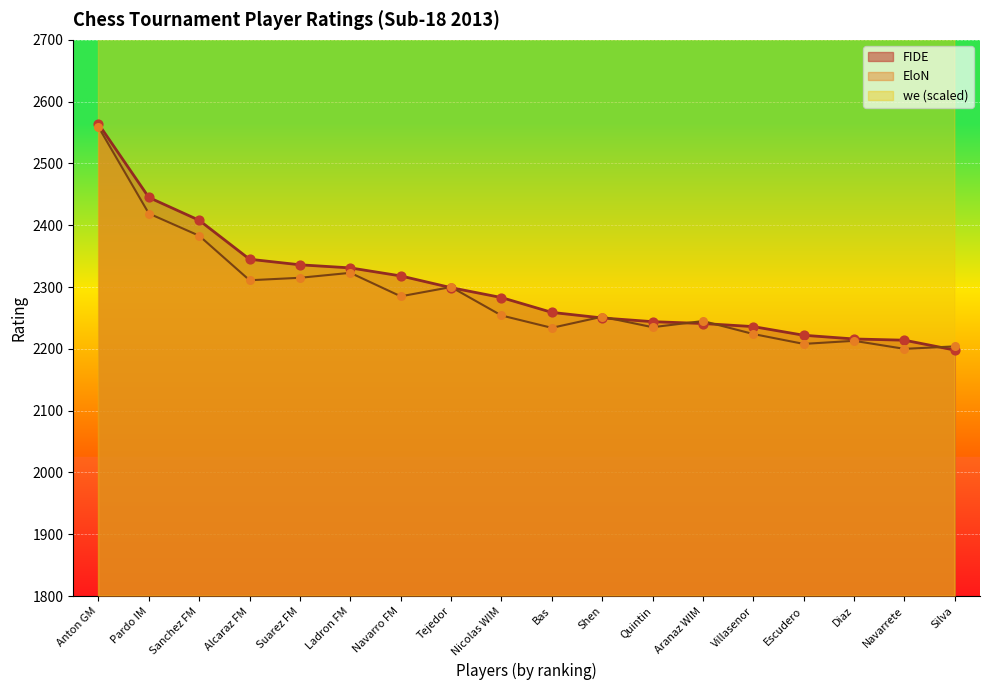

At which category is the sum across all series the highest?

Anton GM